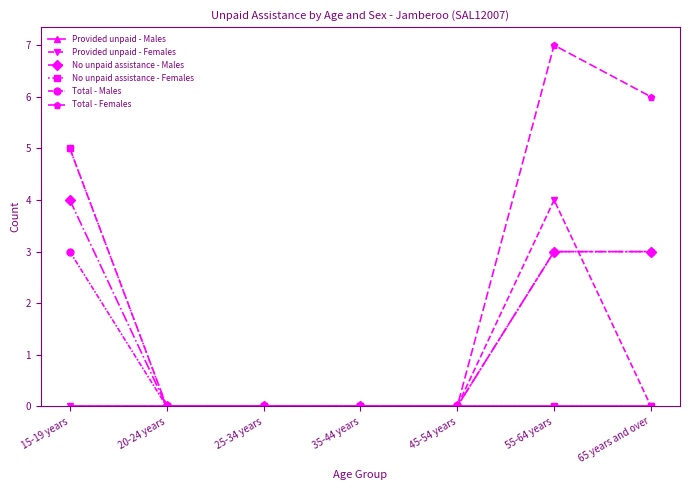

Which series has the widest spread of values?

Total - Females